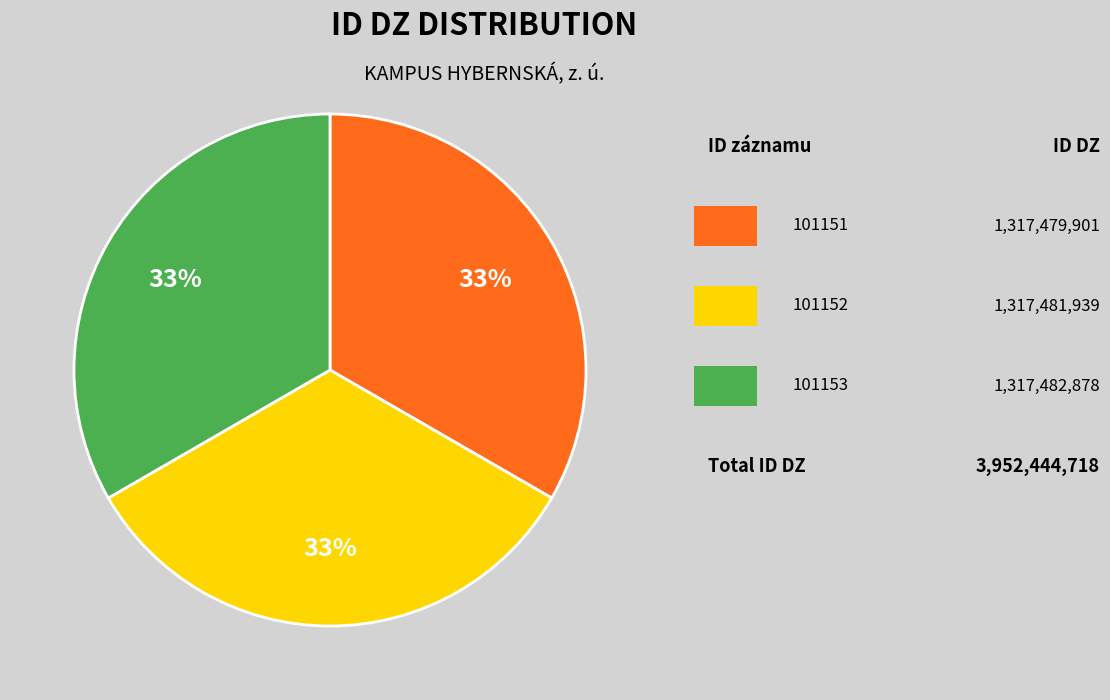

Is there a majority slice in this chart?

No